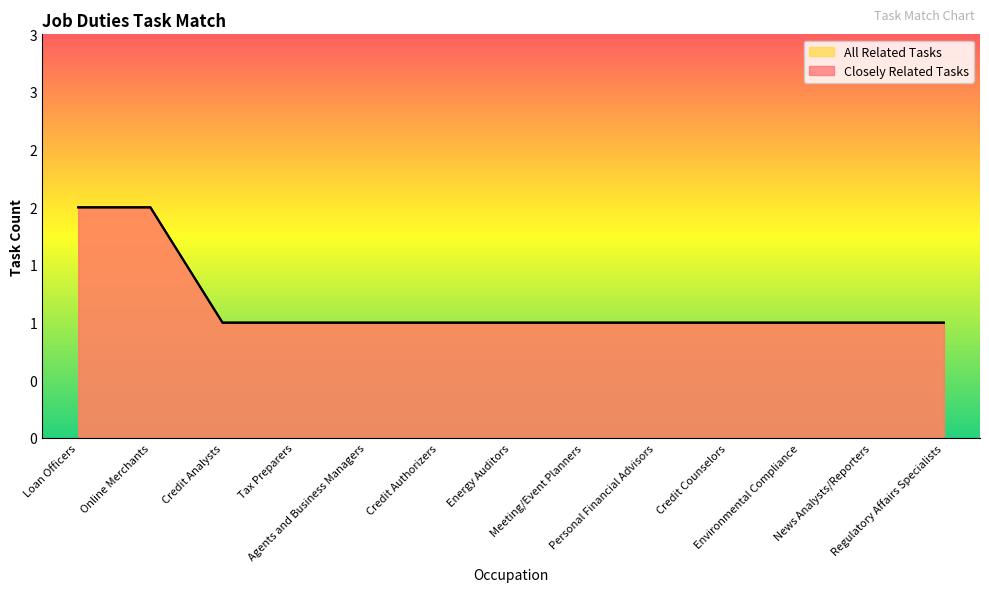

True or false: Closely Related Tasks and All Related Tasks intersect in this chart.

False